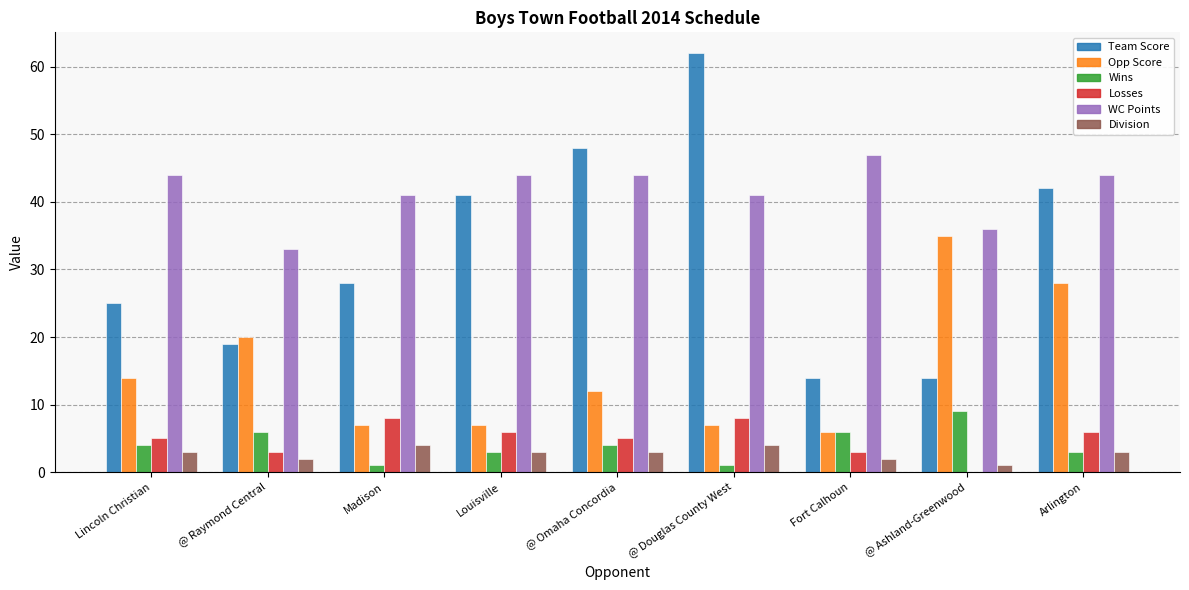

Is the value of Wins at Arlington greater than the value of Opp Score at Fort Calhoun?

No